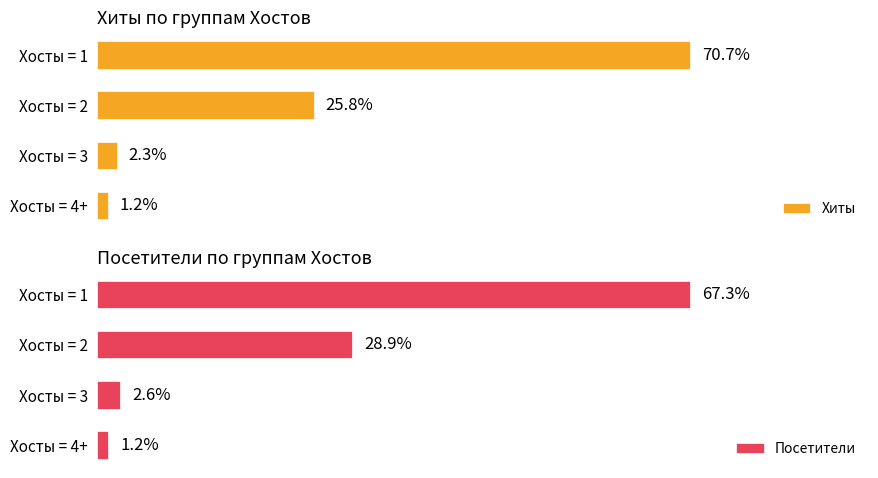

What are all the series names shown in the legend?

Хиты, Посетители